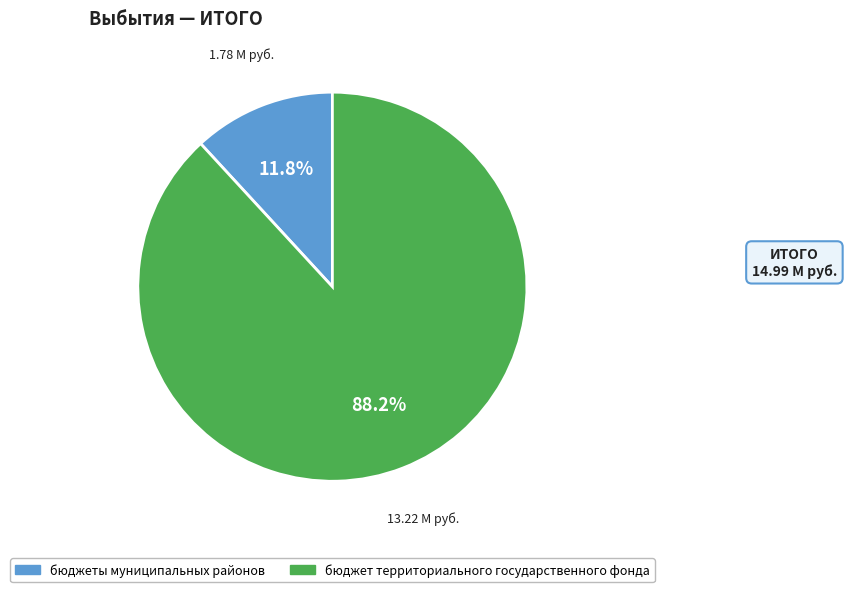

Does any single category account for the majority?

Yes